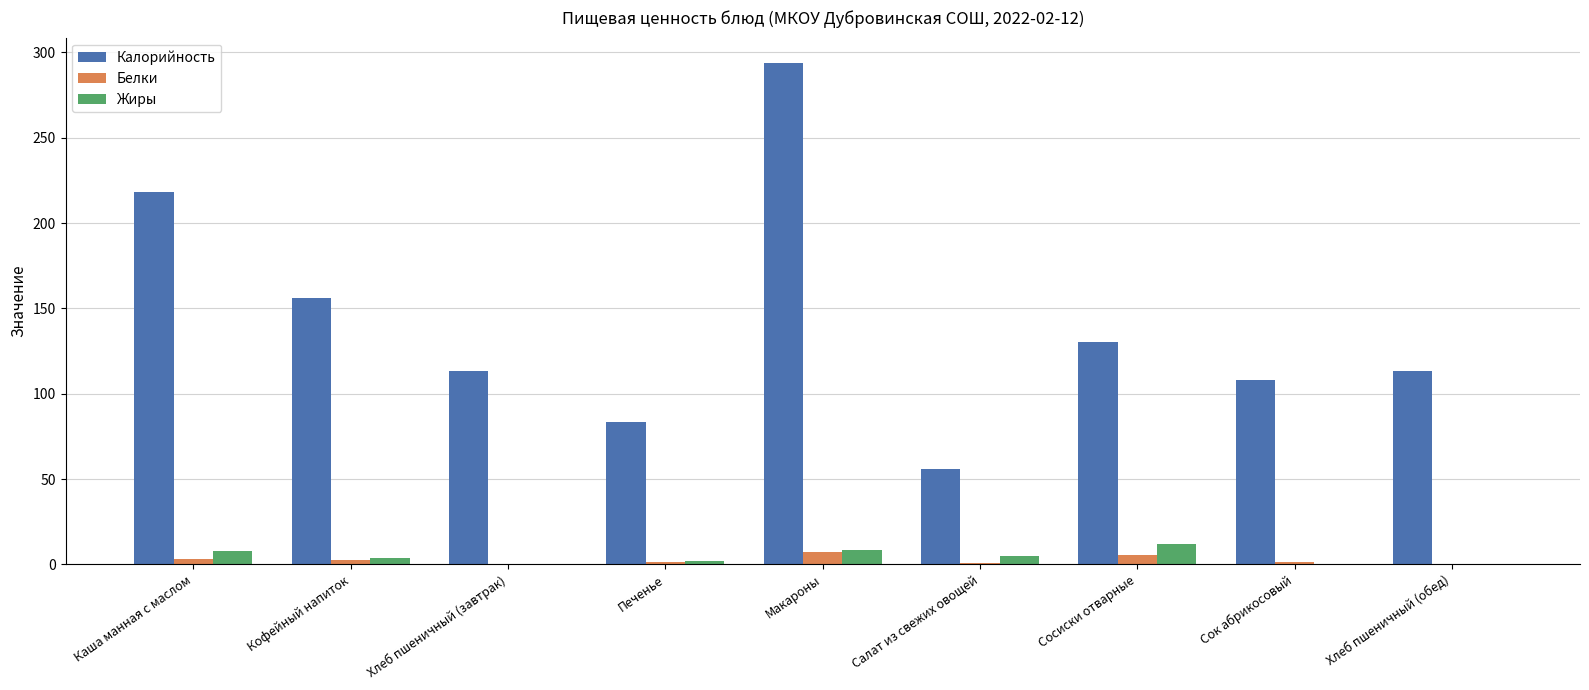

What is the maximum value shown in the chart?

294.0